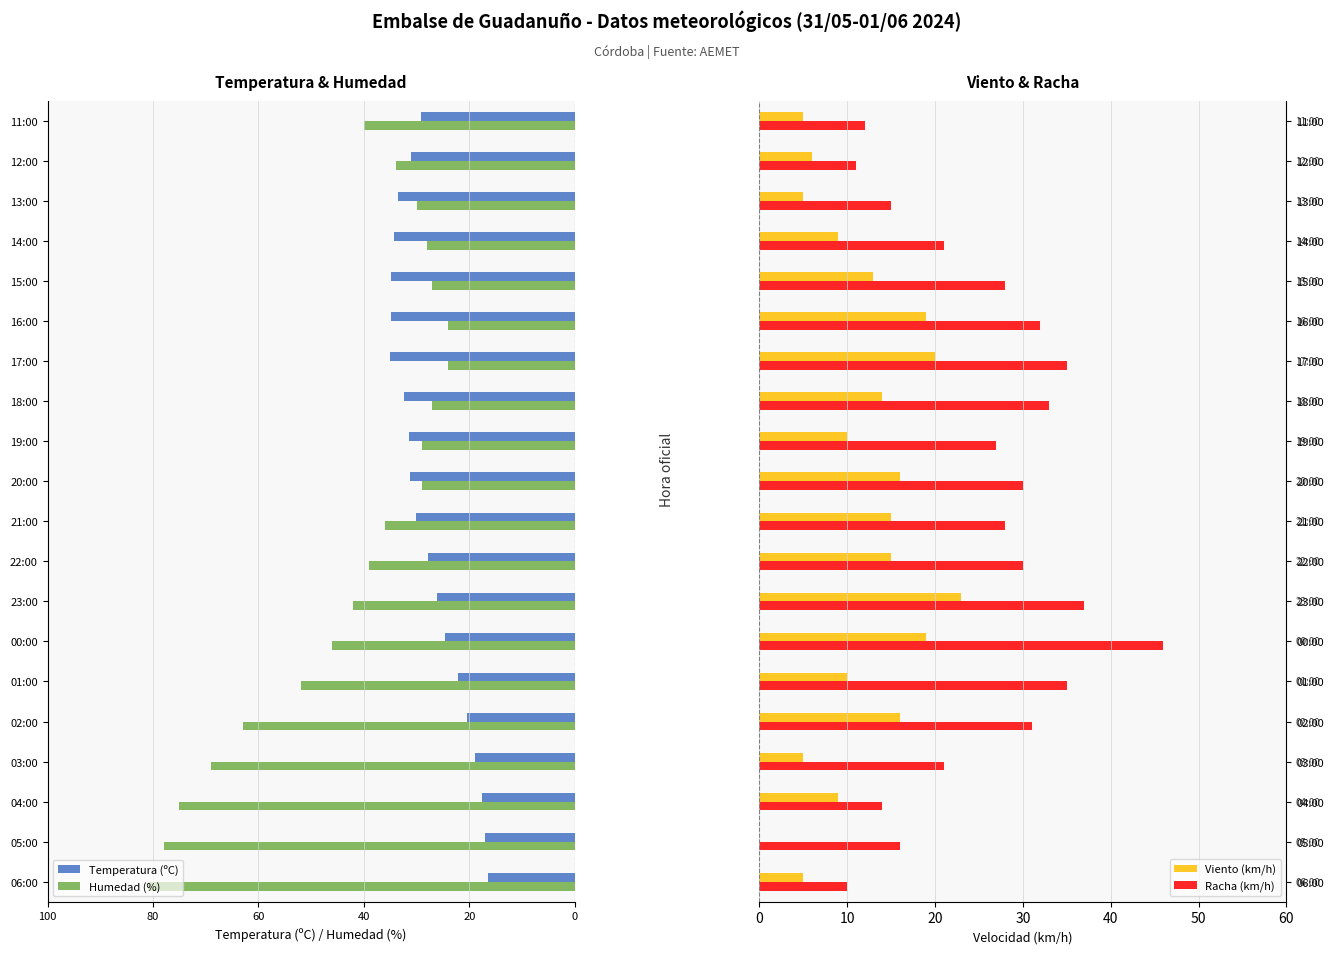

Count the number of data series in this chart.

4